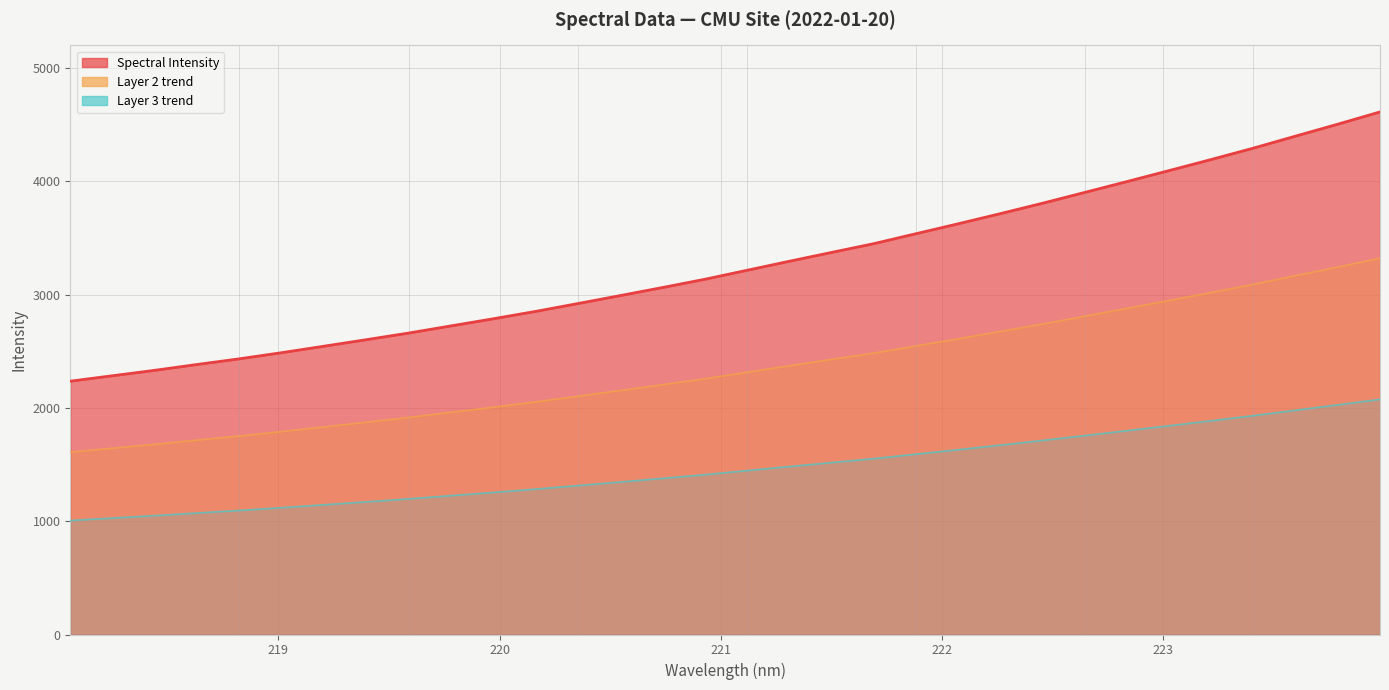

Which series has the largest total across all categories?

Spectral Intensity